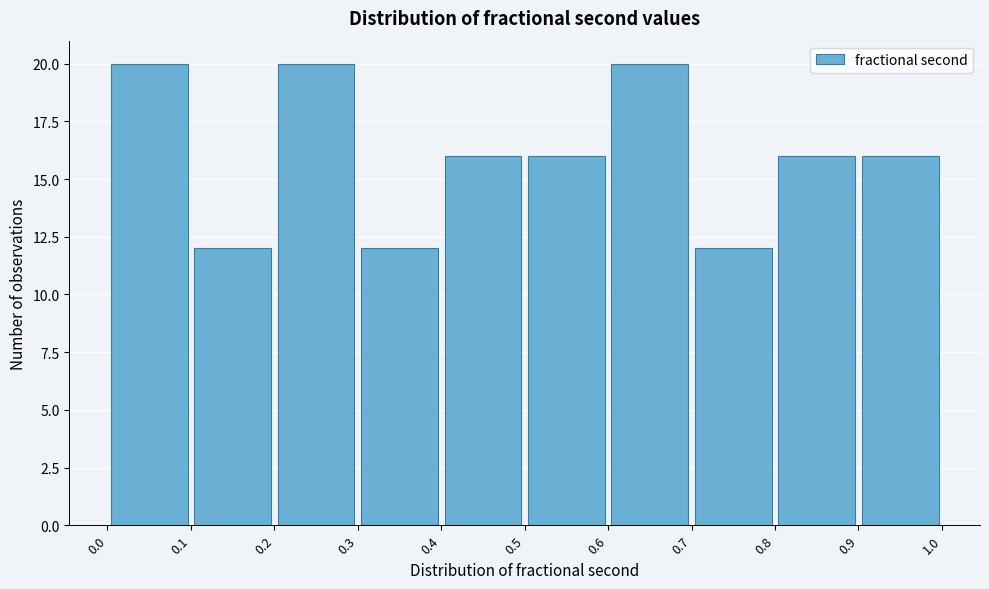

Reading left to right, list every bar in this chart as the range it spans on the x-axis followed by its height. The values are not printed on the chart, so give them approximately, as read against the axis.

0.0 to 0.1: 20
0.1 to 0.2: 12
0.2 to 0.3: 20
0.3 to 0.4: 12
0.4 to 0.5: 16
0.5 to 0.6: 16
0.6 to 0.7: 20
0.7 to 0.8: 12
0.8 to 0.9: 16
0.9 to 1.0: 16